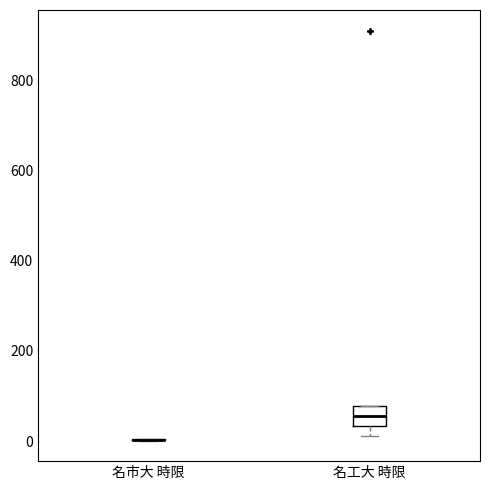

Which box is the tallest, from its lower edge to its upper edge?

名工大 時限